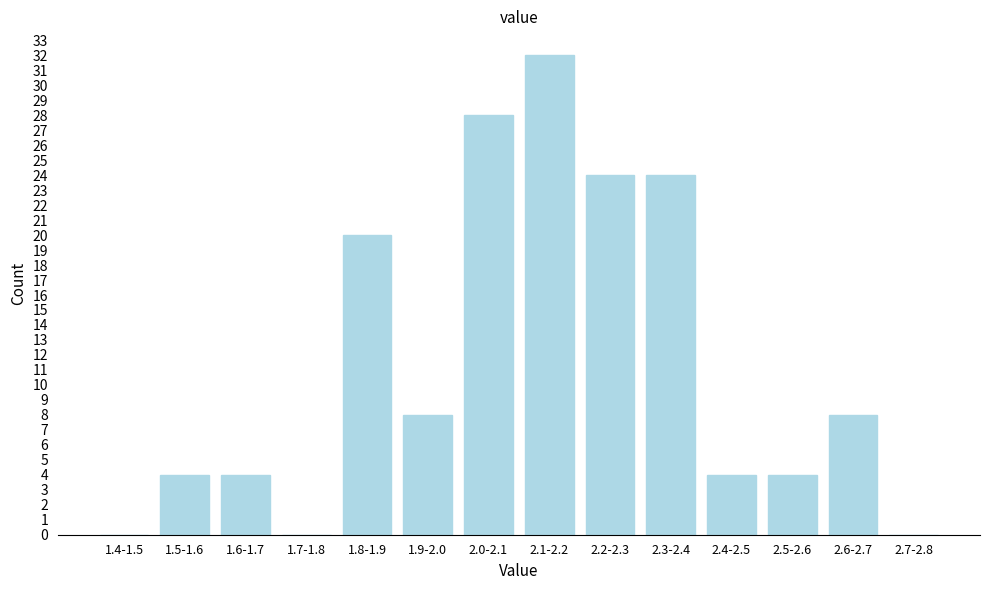

Reading left to right, what are all the values shown in this chart?

1.4-1.5=0	1.5-1.6=4	1.6-1.7=4	1.7-1.8=0	1.8-1.9=20	1.9-2.0=8	2.0-2.1=28	2.1-2.2=32	2.2-2.3=24	2.3-2.4=24	2.4-2.5=4	2.5-2.6=4	2.6-2.7=8	2.7-2.8=0